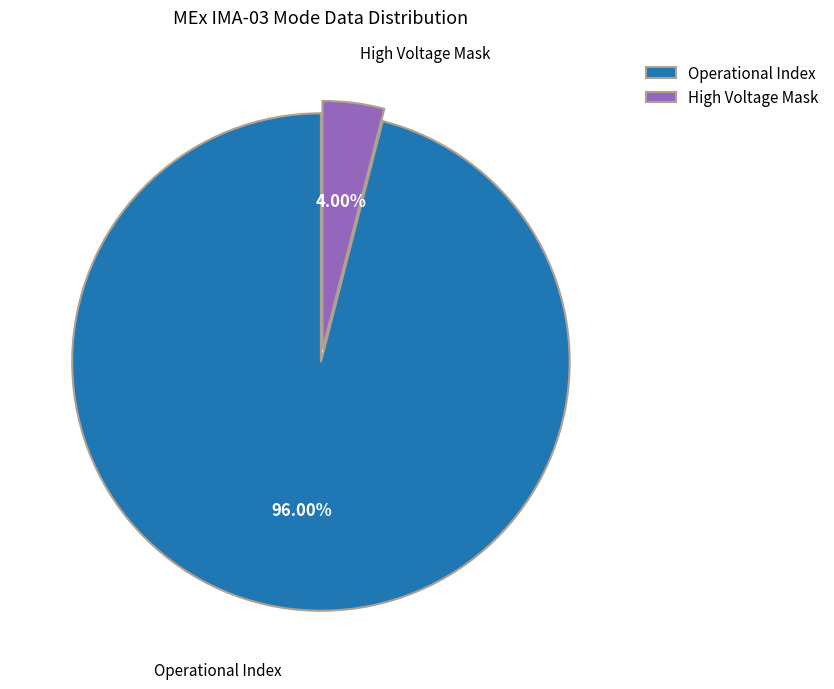

Between High Voltage Mask and Operational Index, which is larger?

Operational Index